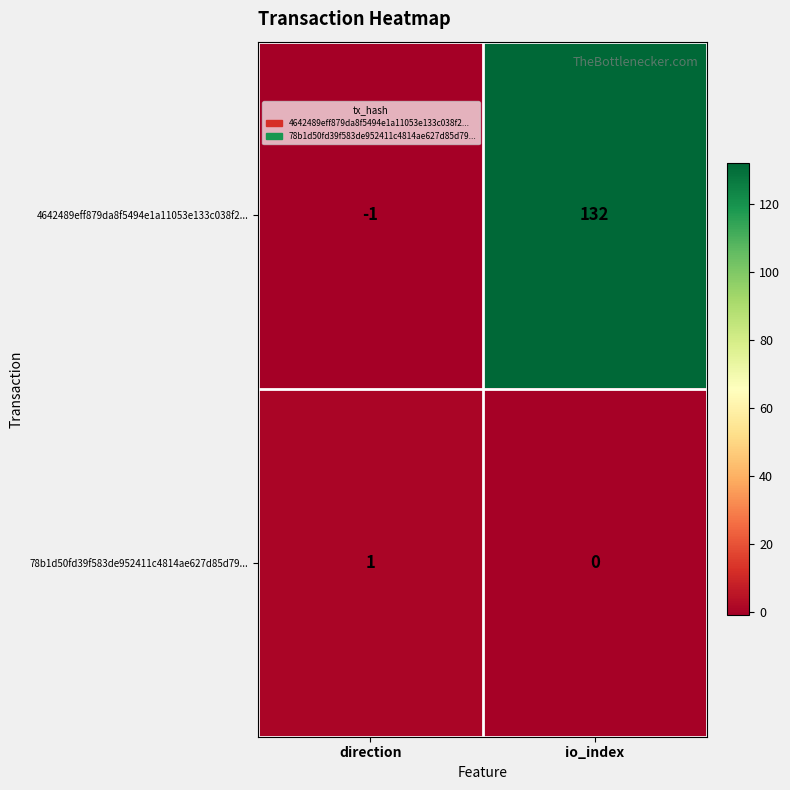

How many distinct data groups are displayed?

2